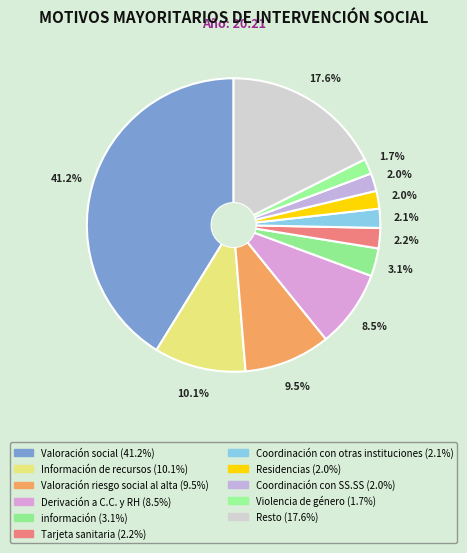

Which has a higher value, Información de recursos or Coordinación con SS.SS?

Información de recursos